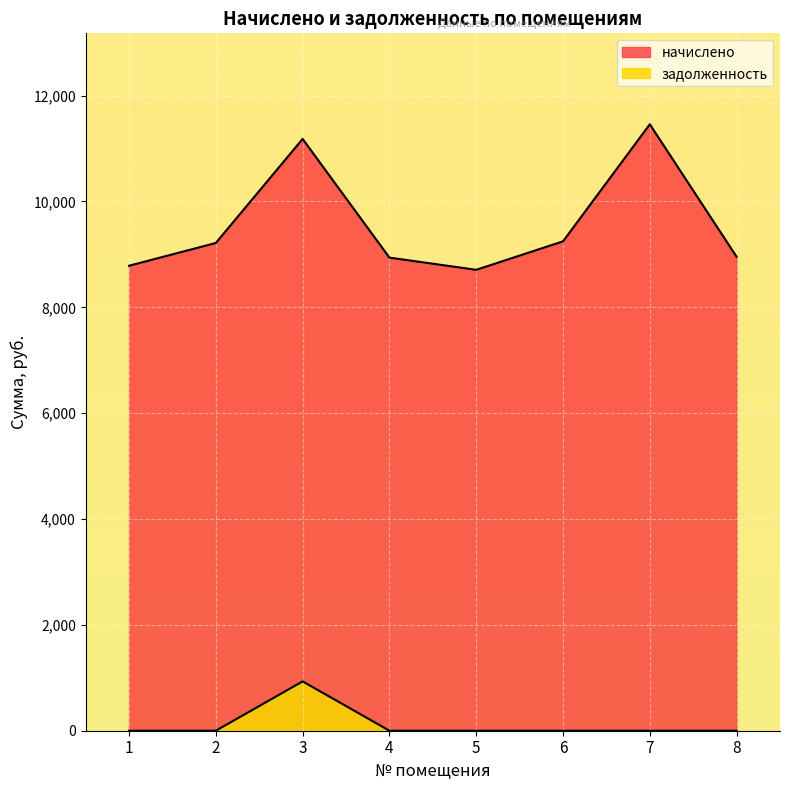

Rank the categories by начислено value from lowest to highest.

5, 1, 4, 8, 2, 6, 3, 7